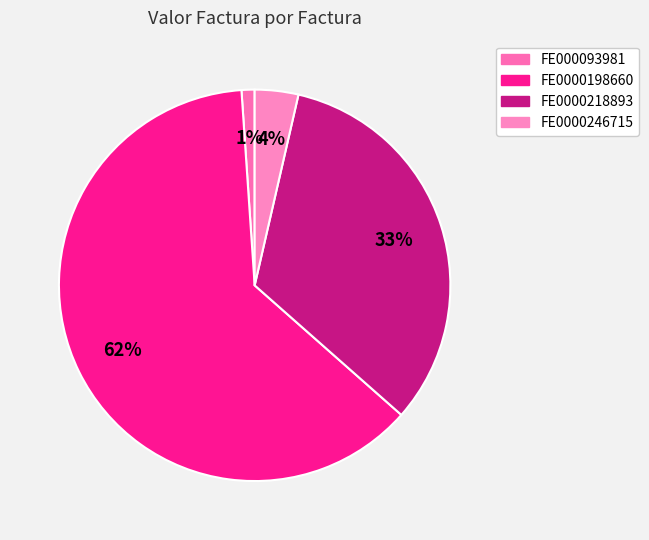

What is the smallest slice in the pie chart?

FE000093981